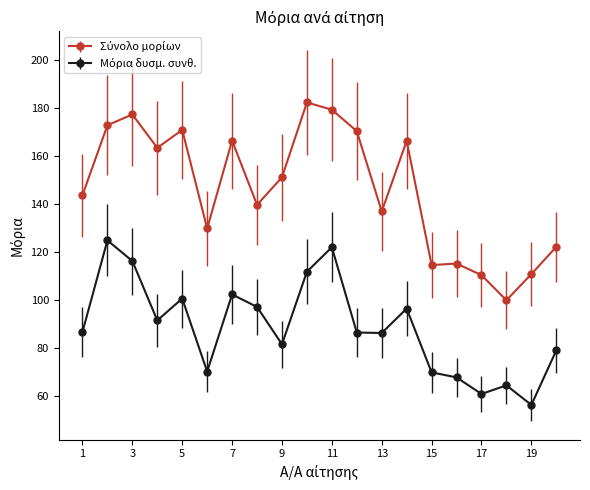

What is the minimum value shown in the chart?

56.3